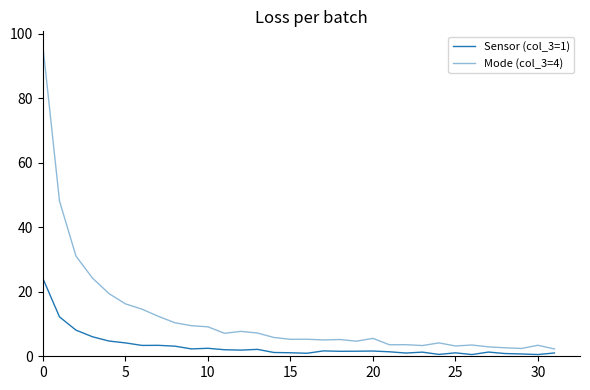

How many interior local valleys does the Mode (col_3=4) series have?

8